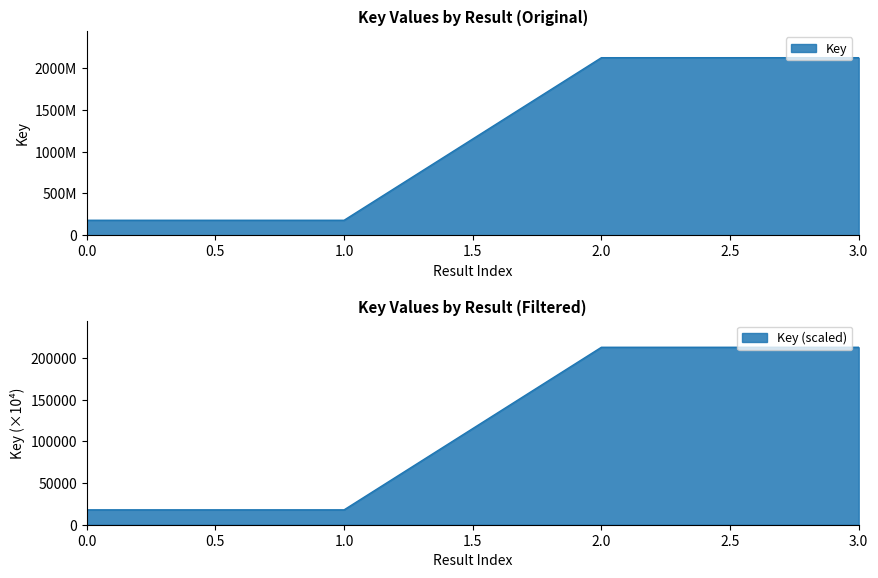

Which has a higher value, 3.0 or 1.0?

3.0